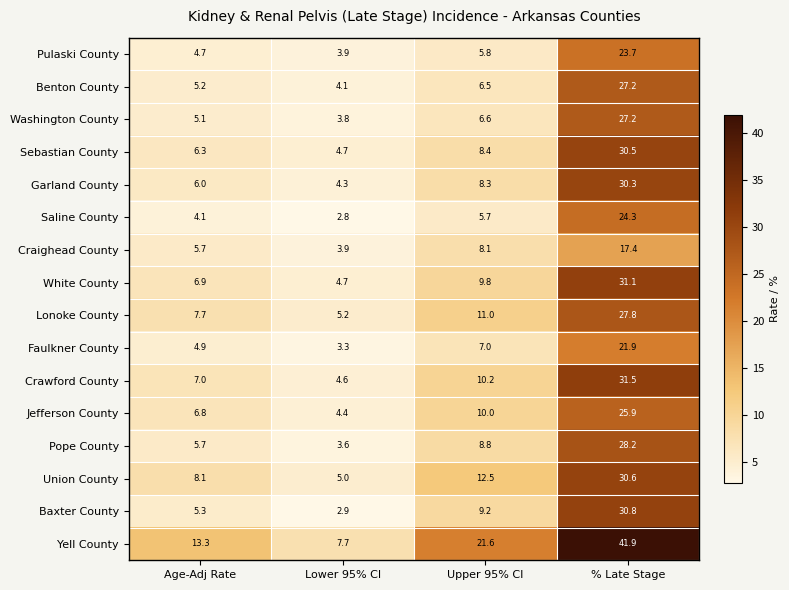

What is the greatest value displayed?

41.9